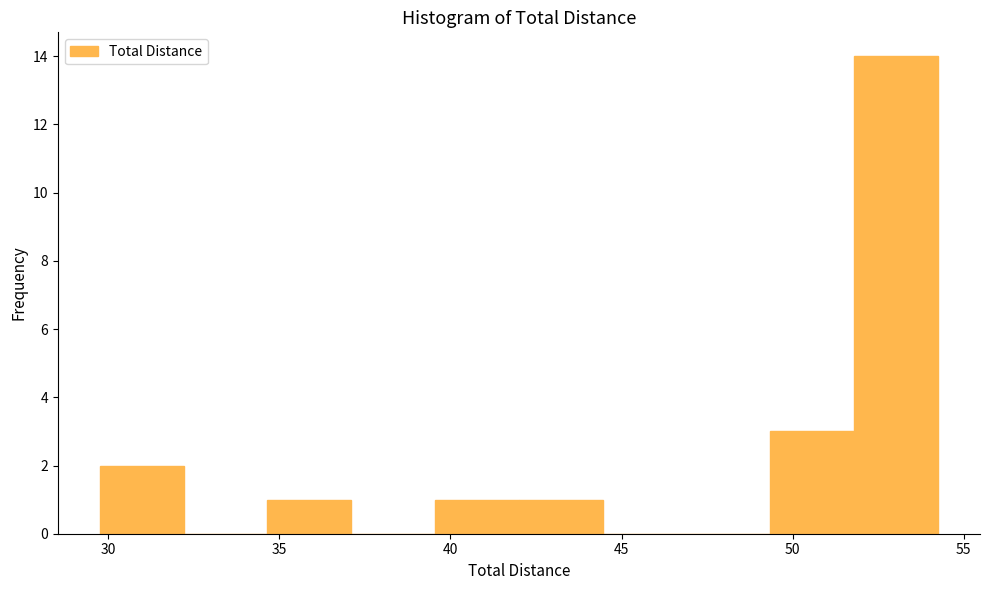

Reading left to right, transcribe this chart: for each bar, give the range it covers on the x-axis and its height. Neither the bar edges nor the heights are printed on the chart, so give them approximately, as read against the axes.

29.75 to 32.20: 2
32.20 to 34.65: 0
34.65 to 37.10: 1
37.10 to 39.55: 0
39.55 to 42.00: 1
42.00 to 44.45: 1
44.45 to 46.90: 0
46.90 to 49.35: 0
49.35 to 51.80: 3
51.80 to 54.25: 14